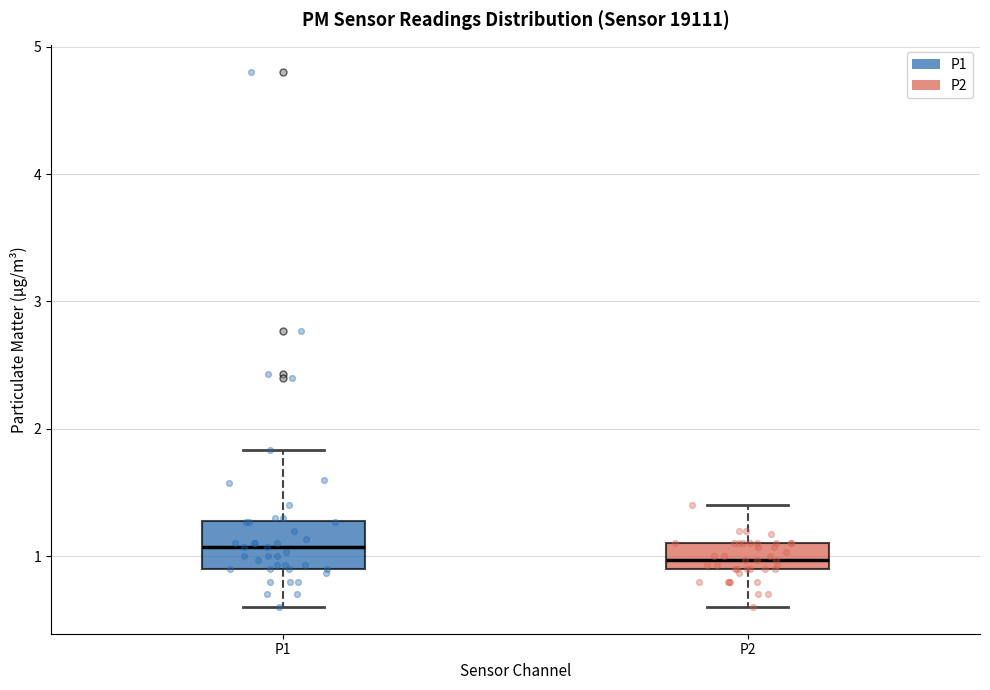

Reading left to right, transcribe this box plot: for each box, give where its median line is, the range the box spans, and where its two whiskers end, as read against the y-axis. The values are not printed on the chart, so give them approximately, as read against the axis.

P1: median 1.1, box 0.9 to 1.3, whiskers 0.6 to 1.8
P2: median 1.0, box 0.9 to 1.1, whiskers 0.6 to 1.4